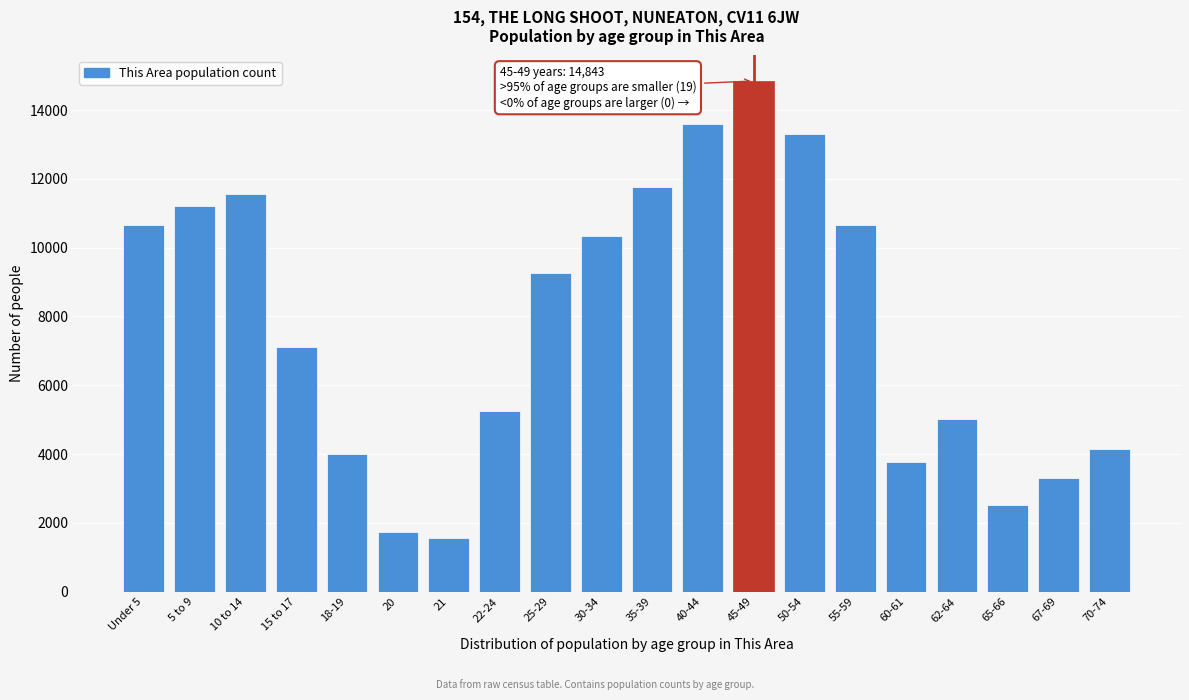

What is the value of the 9th bar from the left?

9260